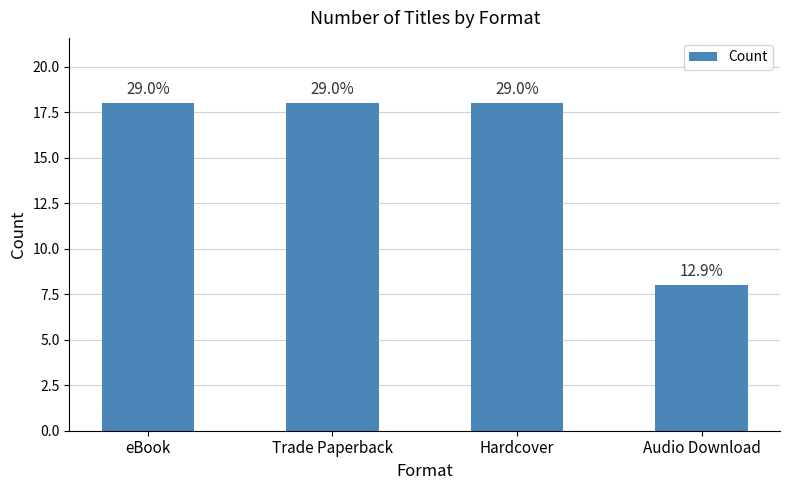

What is the ratio of the value at Hardcover to the value at Trade Paperback?

1.0